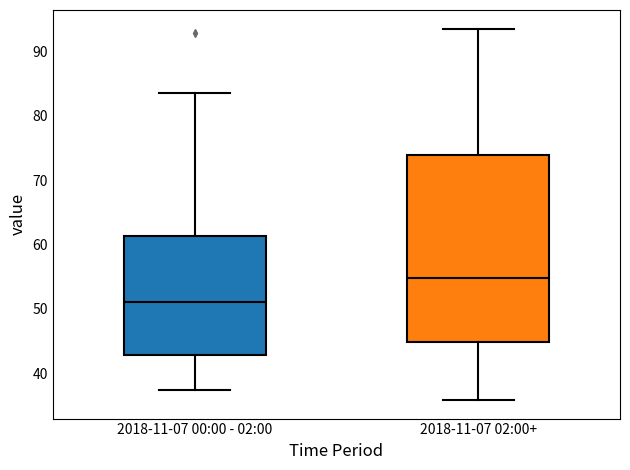

Reading left to right, transcribe this box plot: for each box, give where its median line is, the range the box spans, and where its two whiskers end, as read against the y-axis. The values are not printed on the chart, so give them approximately, as read against the axis.

2018-11-07 00:00 - 02:00: median 51, box 43 to 61, whiskers 37 to 84
2018-11-07 02:00+: median 55, box 45 to 74, whiskers 36 to 94